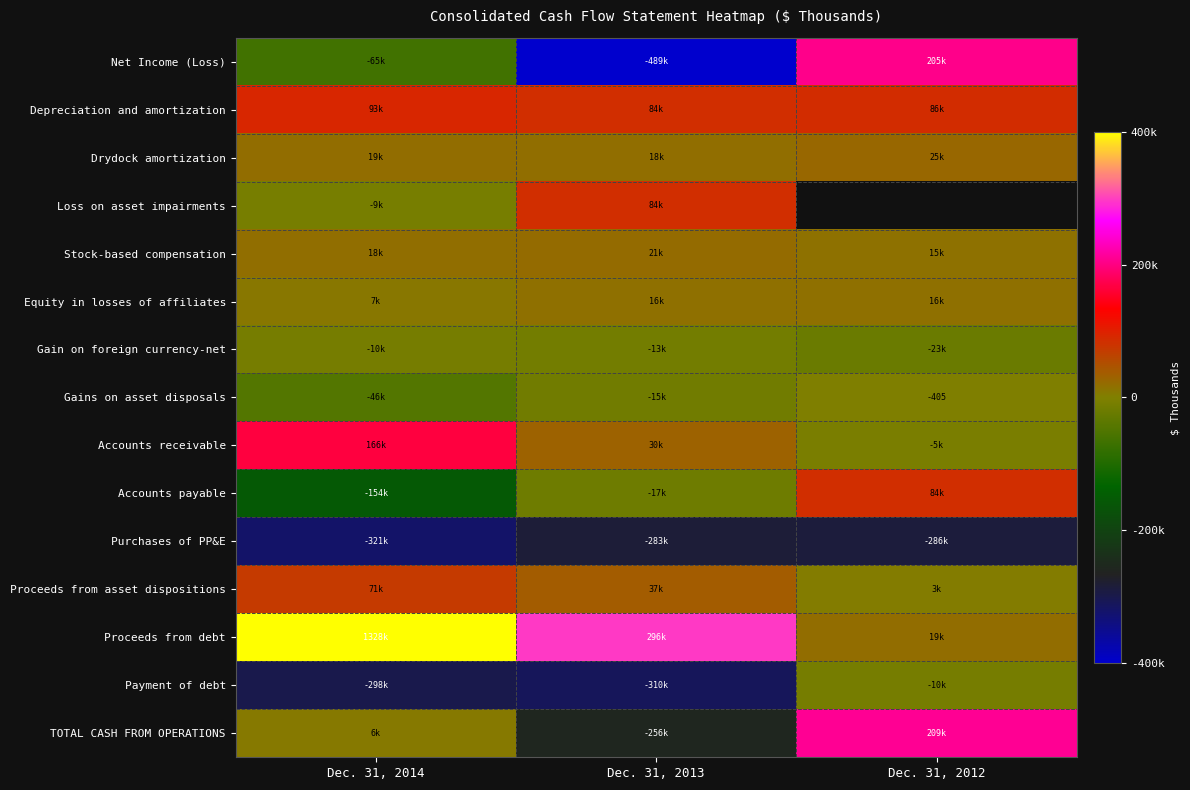

The Gains on asset disposals series shows -211 at Dec. 31, 2012. True or false?

False